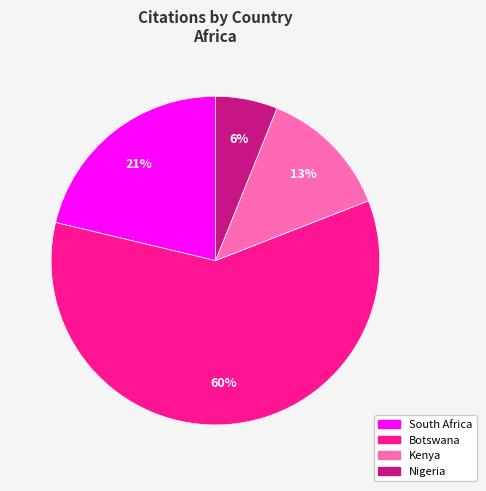

Is it true that South Africa is 35% of the pie?

False